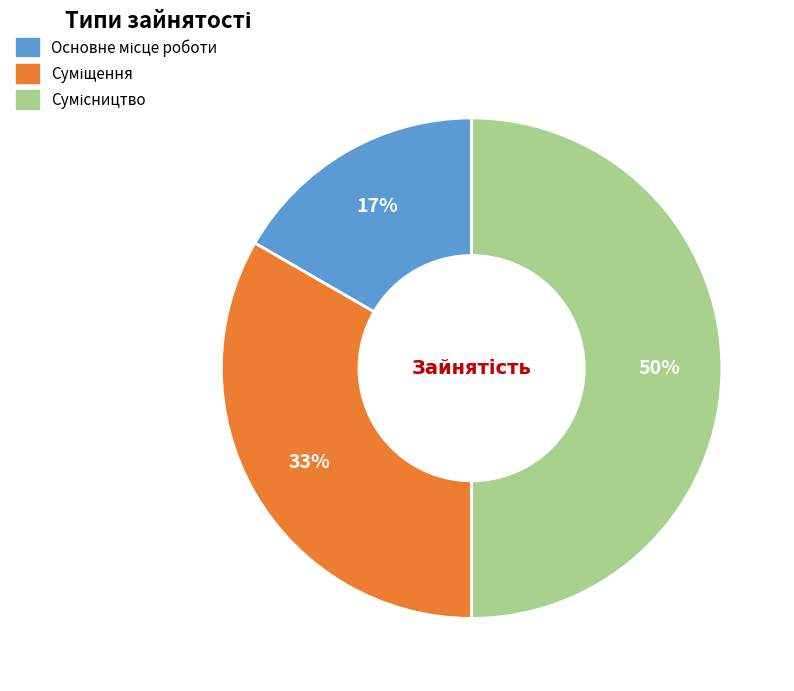

To the nearest percent, what is the difference between the largest and smallest slice percentages?

33%